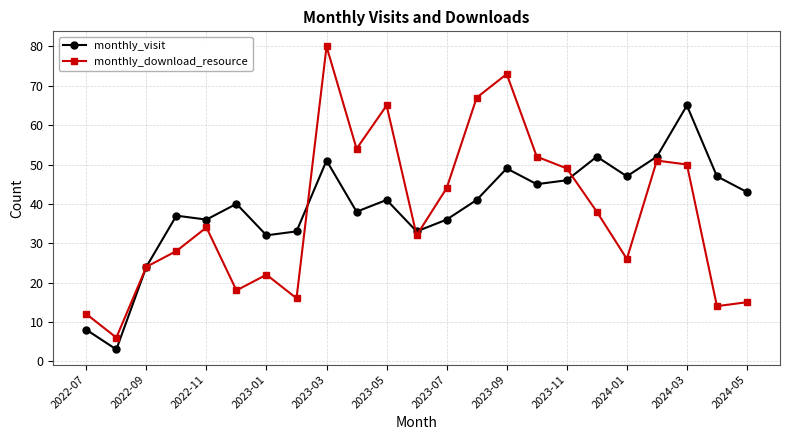

At how many categories does at least one series exceed 5?

23